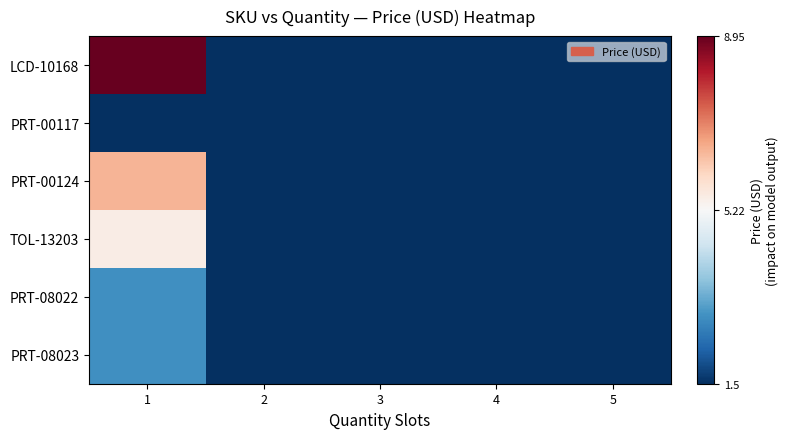

What is the difference between the highest and lowest values at 1?

7.4